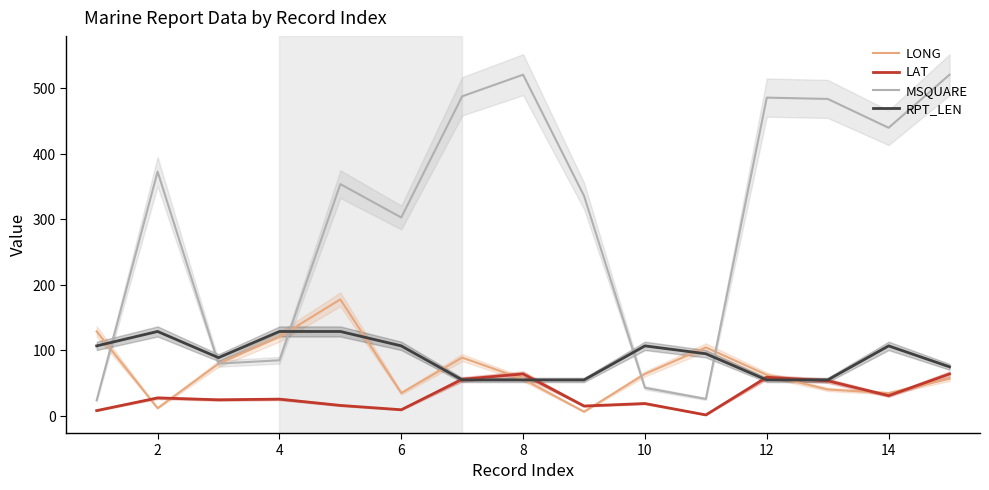

How many categories are shown in the chart?

15